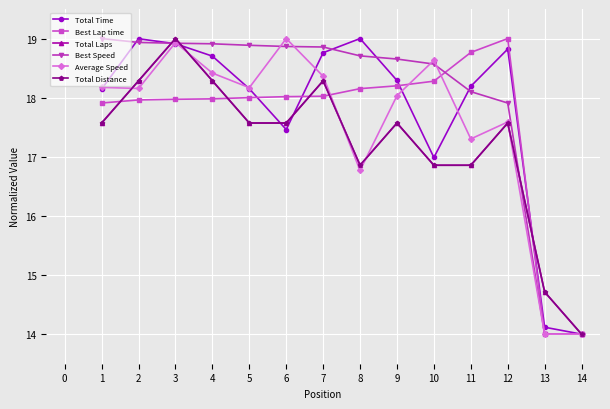

What is the average value of the Average Speed series?

17.5